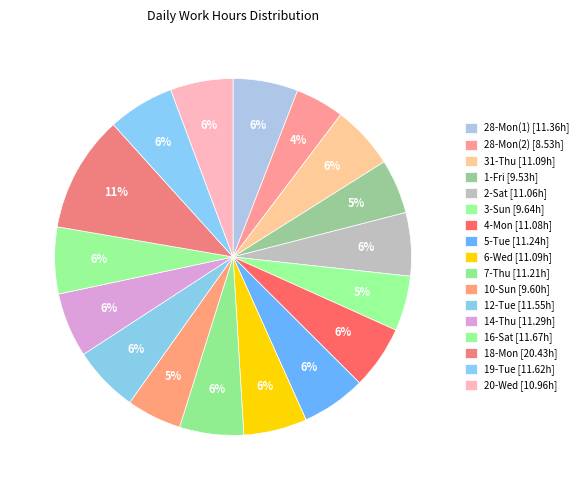

The 2-Sat slice represents 6% of the pie. True or false?

True